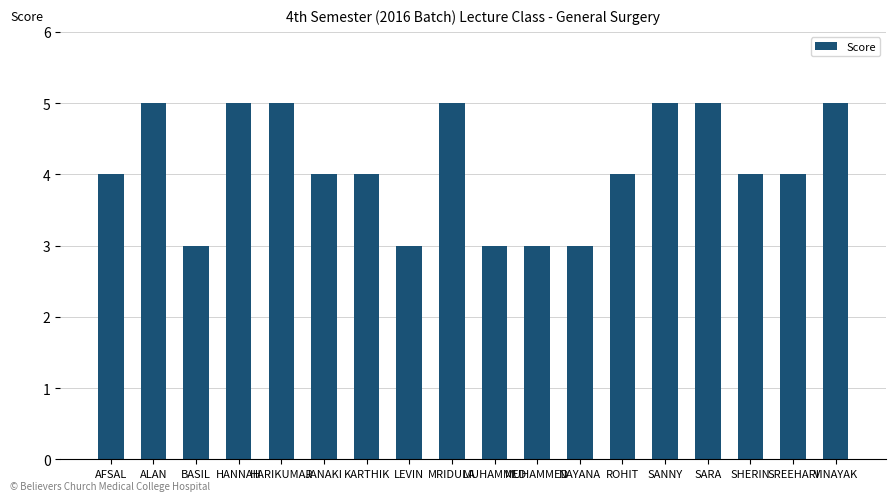

What is the sum of all values?

74